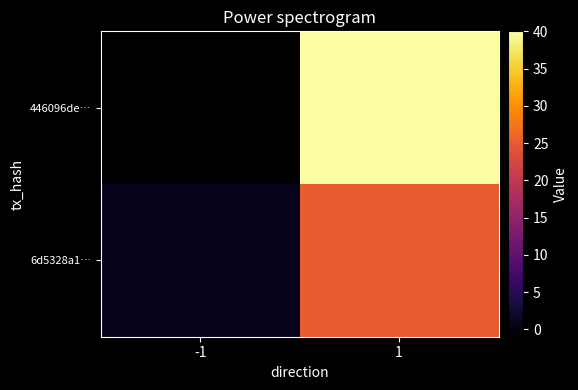

What is the maximum value shown in the chart?

40